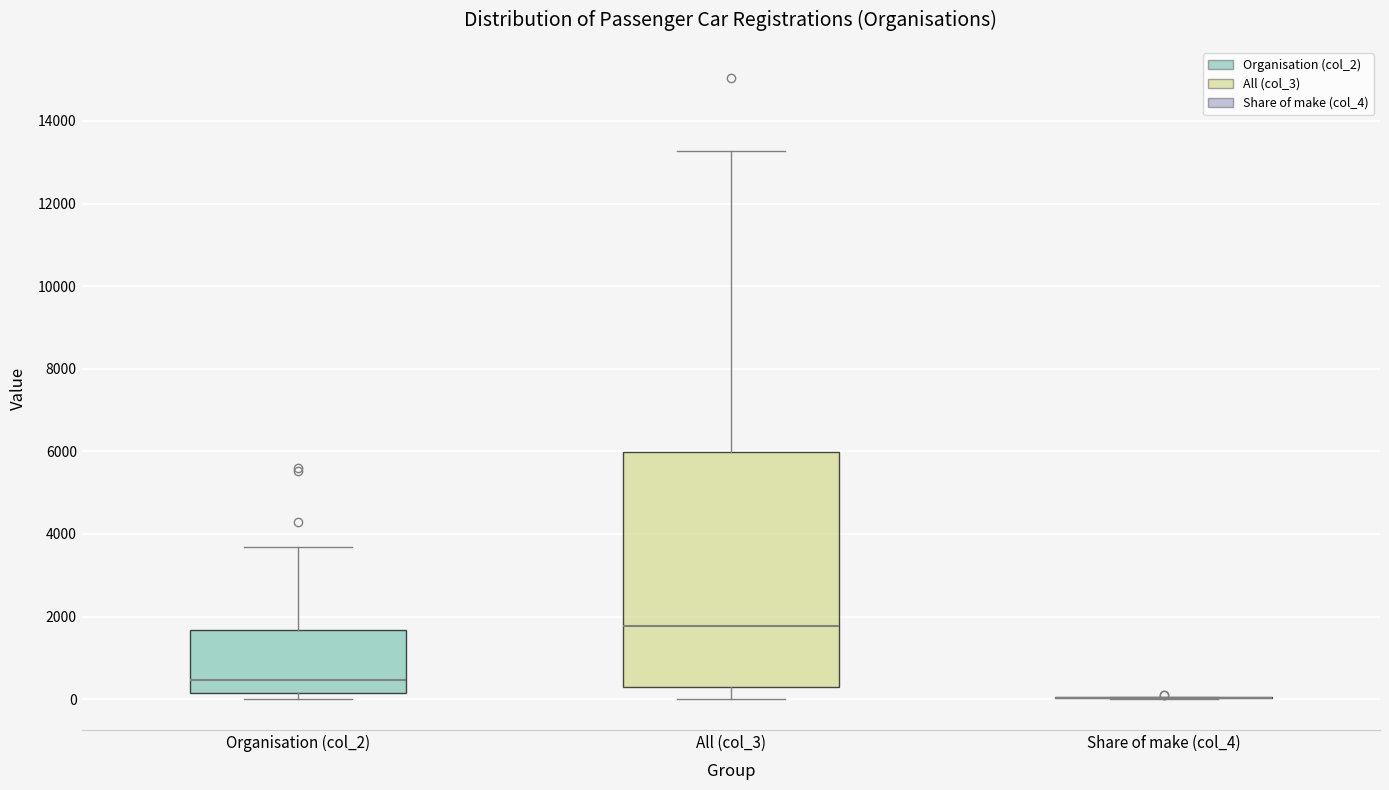

Which box is the tallest, from its lower edge to its upper edge?

All (col_3)